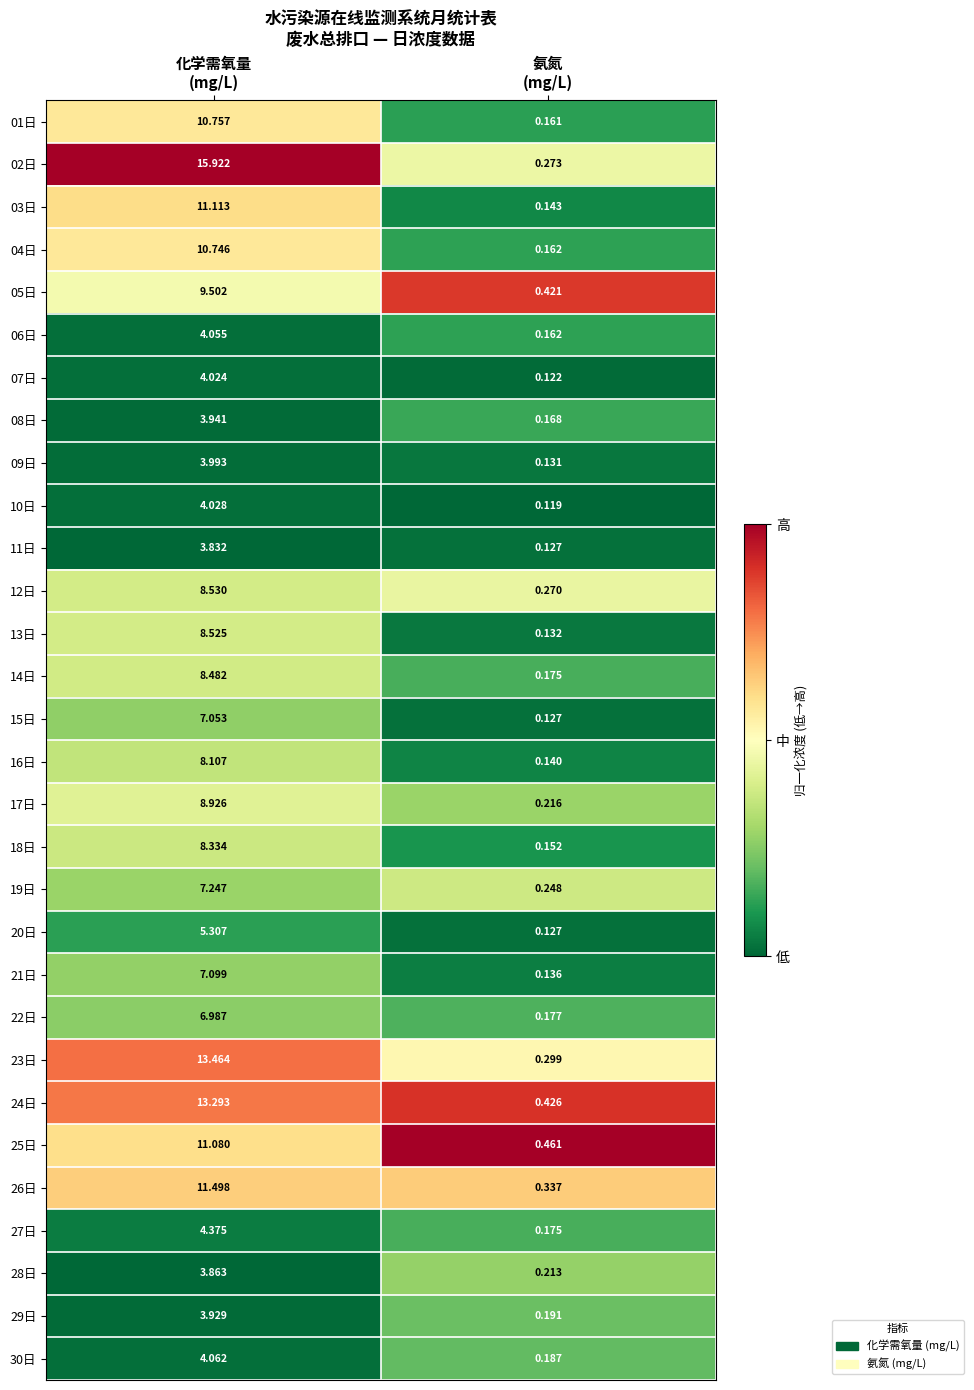

Which series changed the most between 化学需氧量
(mg/L) and 氨氮
(mg/L)?

02日